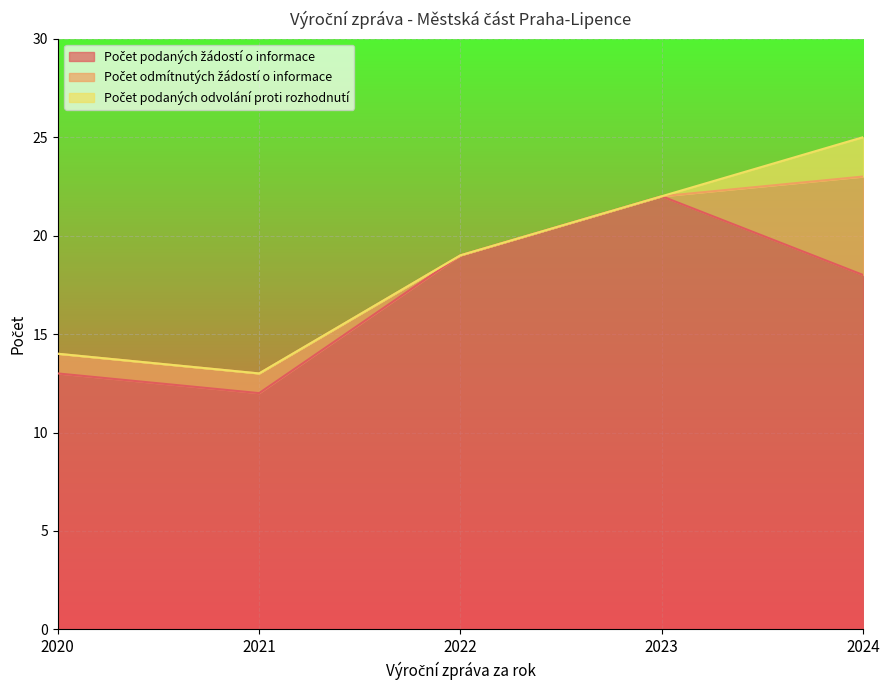

What are all the series names shown in the legend?

Počet podaných žádostí o informace, Počet odmítnutých žádostí o informace, Počet podaných odvolání proti rozhodnutí